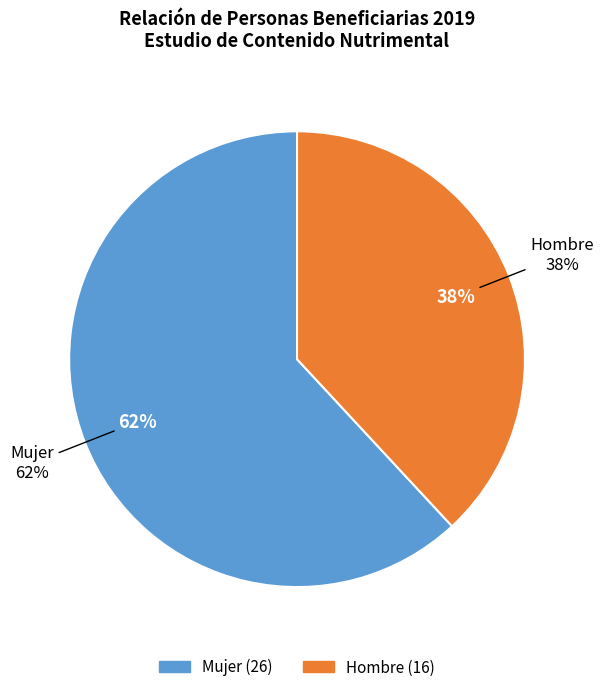

Rank the categories by value from highest to lowest.

Mujer, Hombre